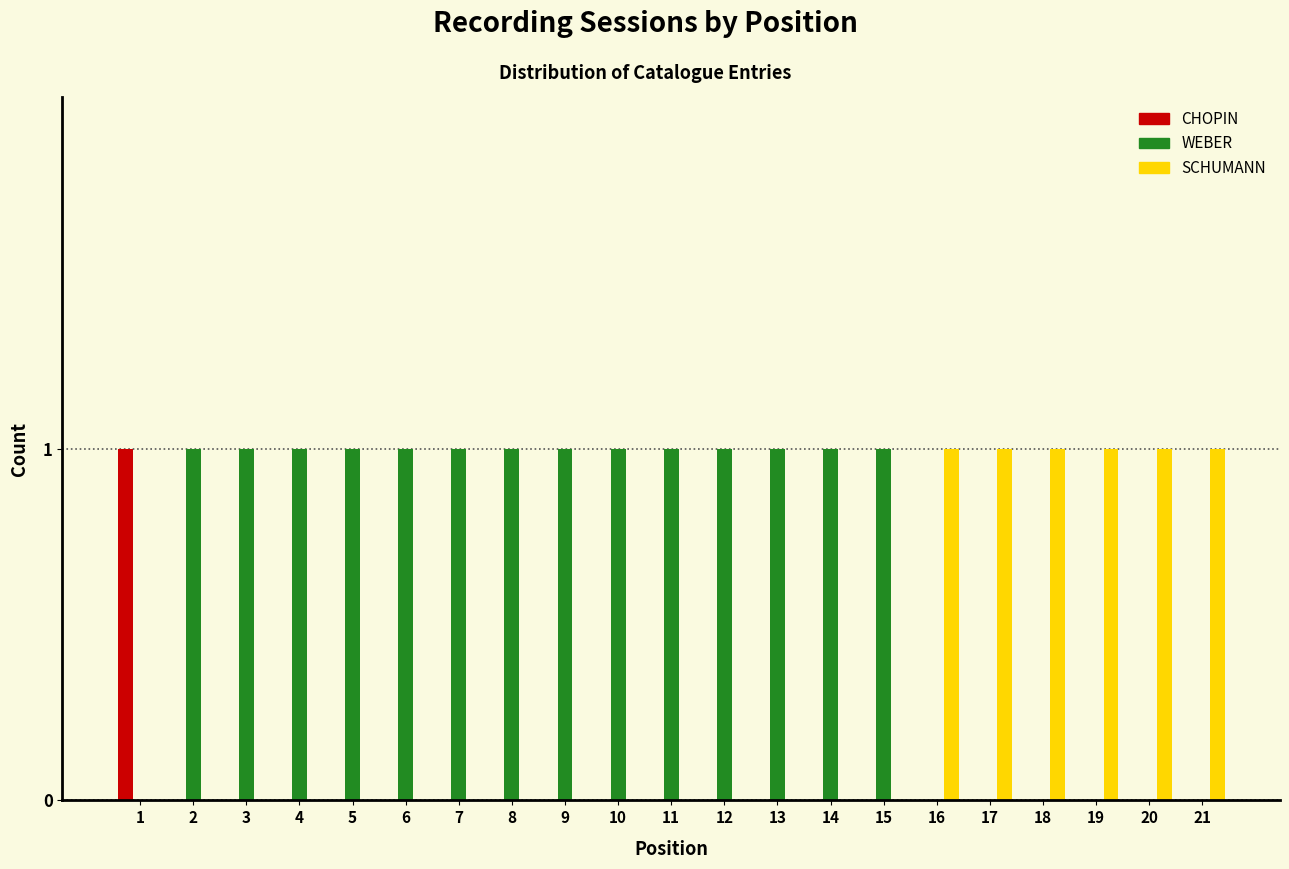

Is it true that SCHUMANN equals 0 at 17?

False